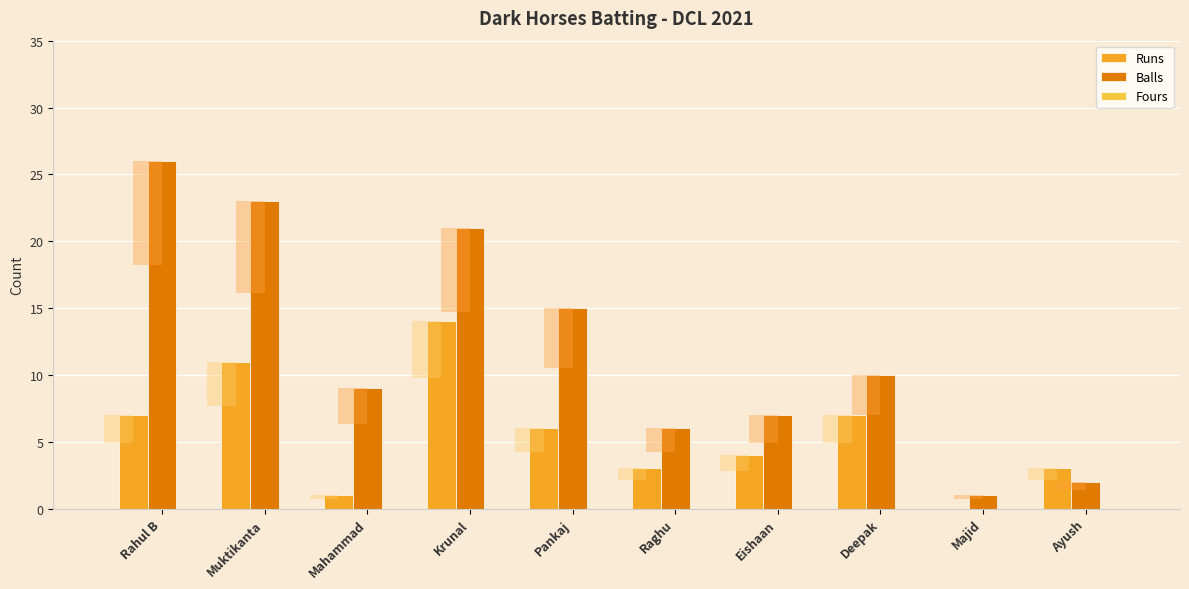

At which category is the sum across all series the highest?

Krunal